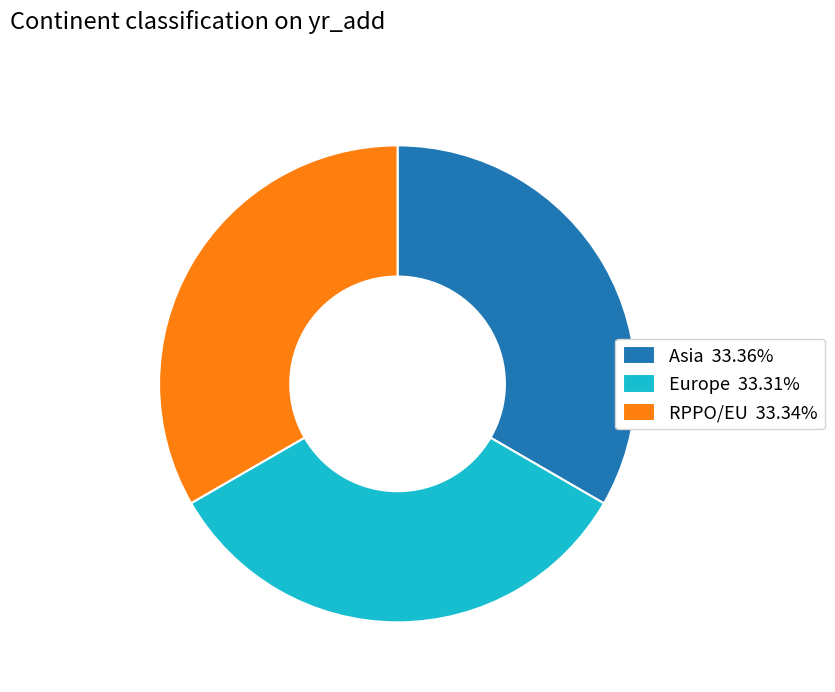

How many slices are in this pie chart?

3